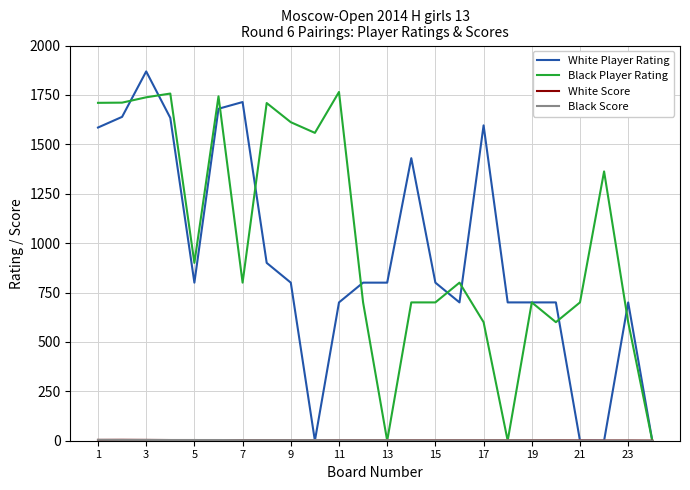

Which series has the widest spread of values?

White Player Rating